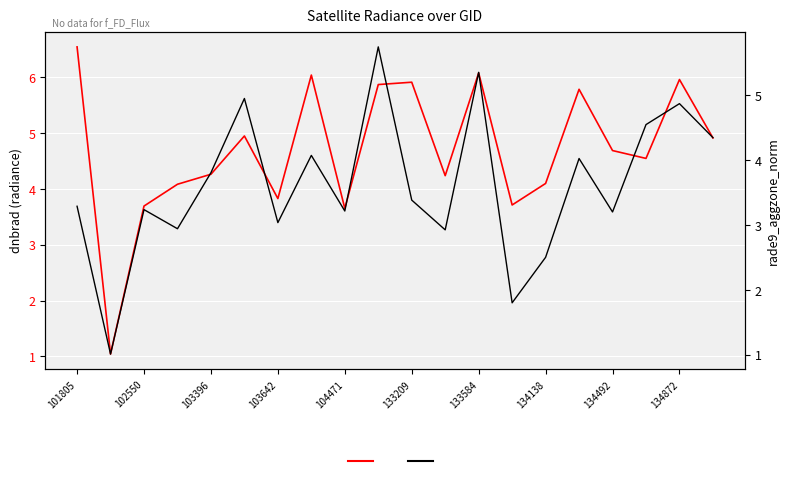

Is it true that dnbrad equals 2.4 at 11?

False